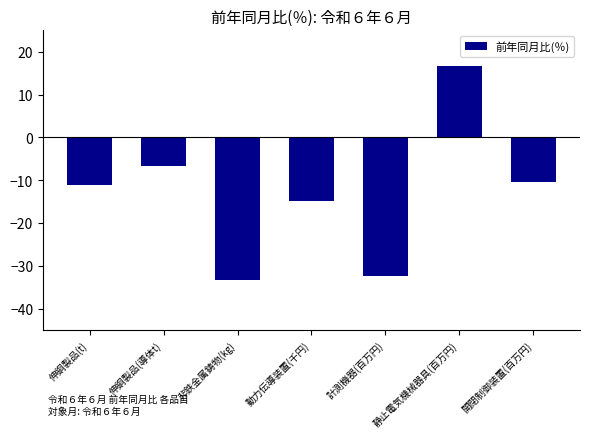

How many positive values are there?

1